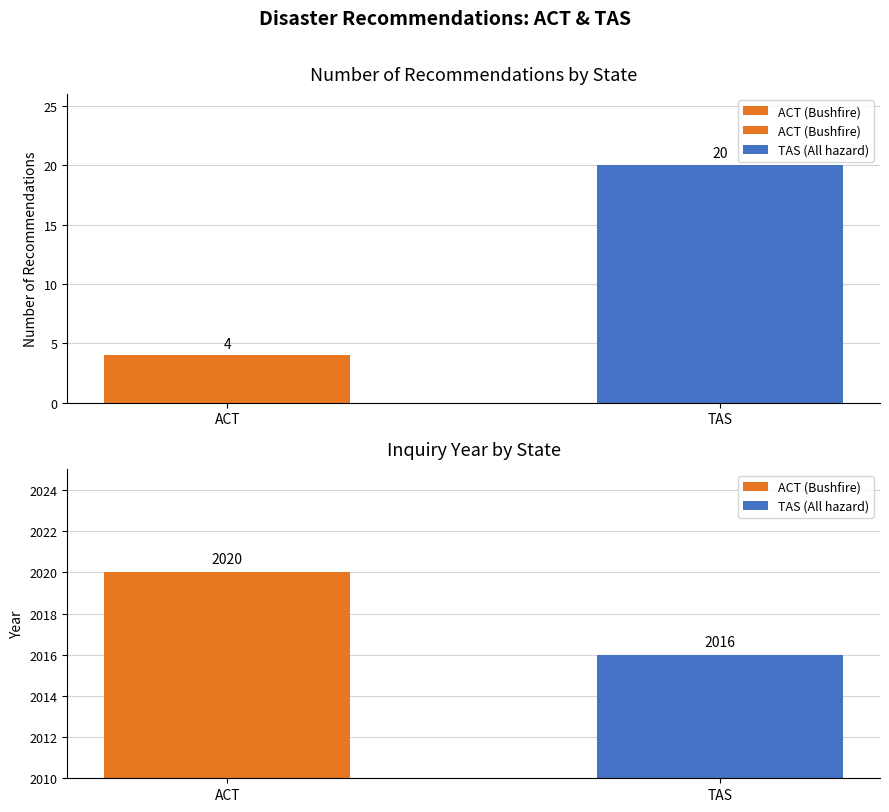

What is the smallest value displayed?

4